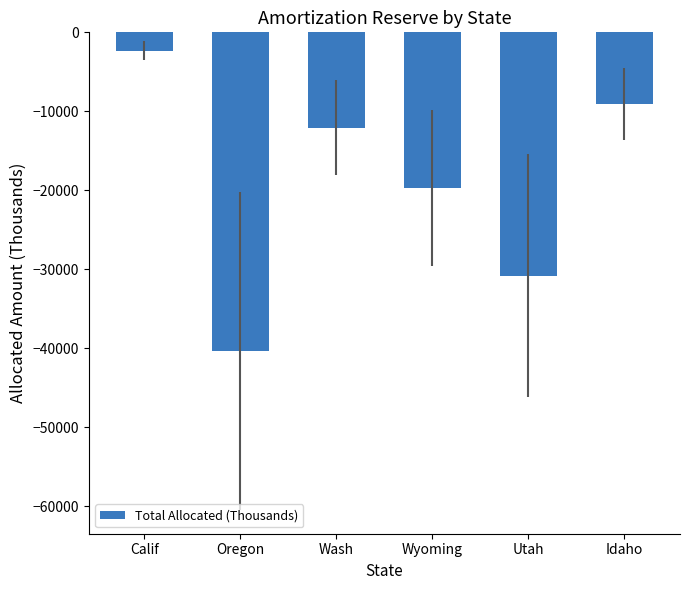

Between Utah and Oregon, which is larger?

Utah